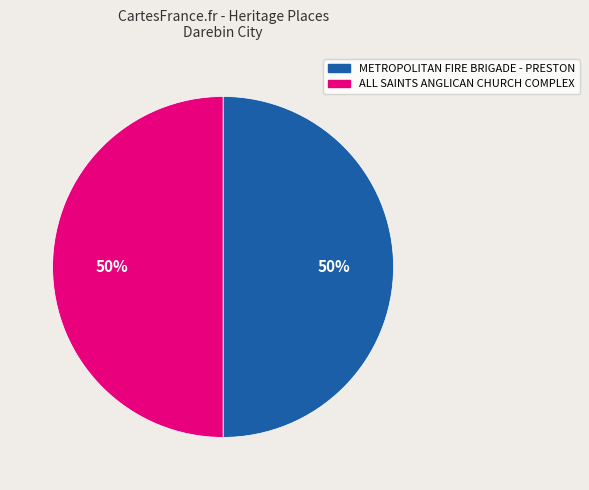

To the nearest percent, what is the average slice percentage?

50%